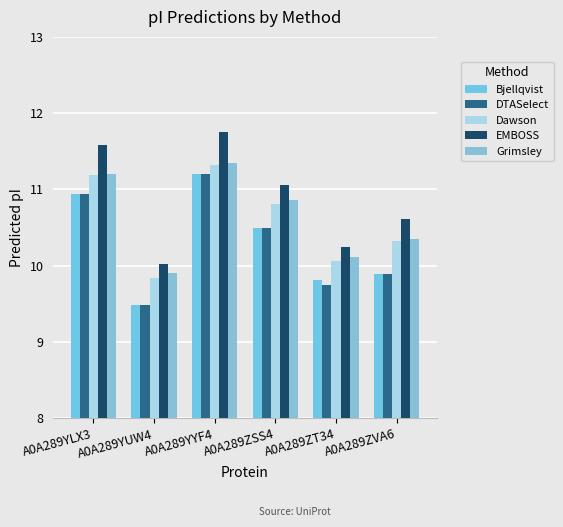

Reading left to right, extract all data points from this chart.

Bjellqvist: 10.9	9.5	11.2	10.5	9.8	9.9
DTASelect: 10.9	9.5	11.2	10.5	9.8	9.9
Dawson: 11.2	9.8	11.3	10.8	10.1	10.3
EMBOSS: 11.6	10.0	11.8	11.1	10.2	10.6
Grimsley: 11.2	9.9	11.3	10.9	10.1	10.3